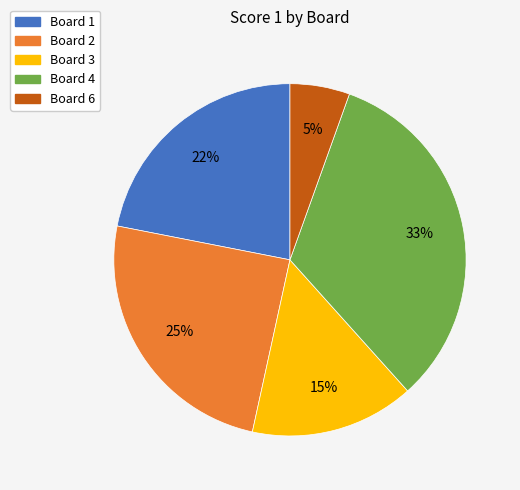

To the nearest percent, what is the average slice percentage?

20%